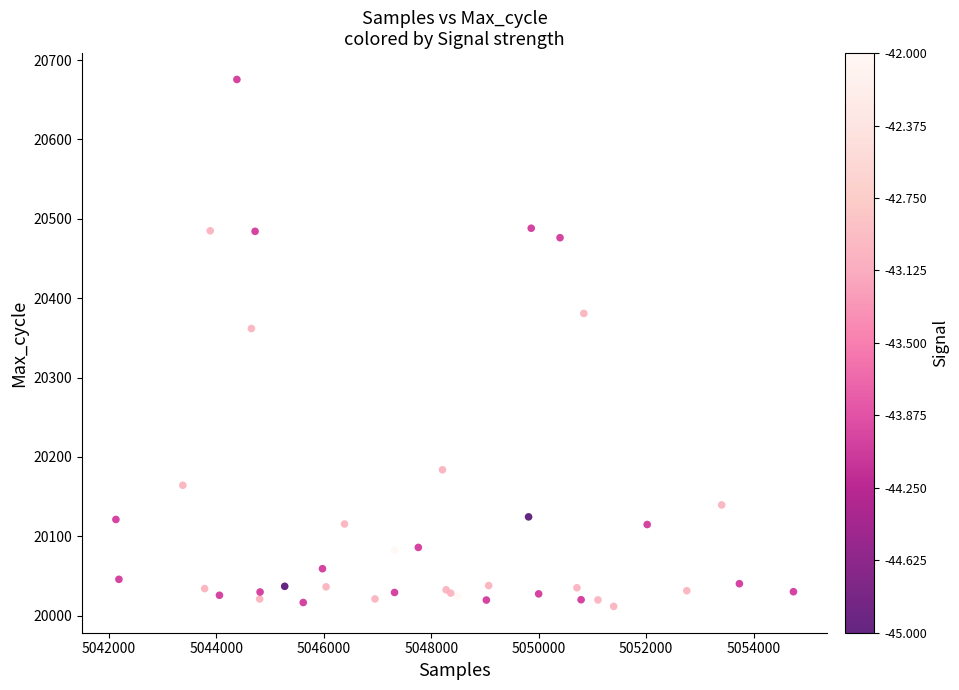

What Y value in the scatter plot is closest to 20343?

20361.7